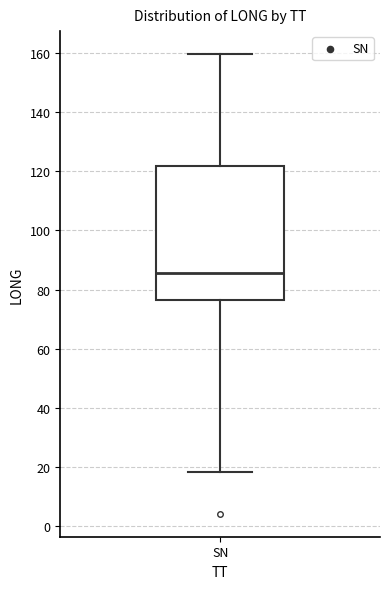

Transcribe this box plot: give where the median line is, the range the box spans, and where the two whiskers end, as read against the y-axis. The values are not printed on the chart, so give them approximately, as read against the axis.

median 86, box 76 to 122, whiskers 18 to 160